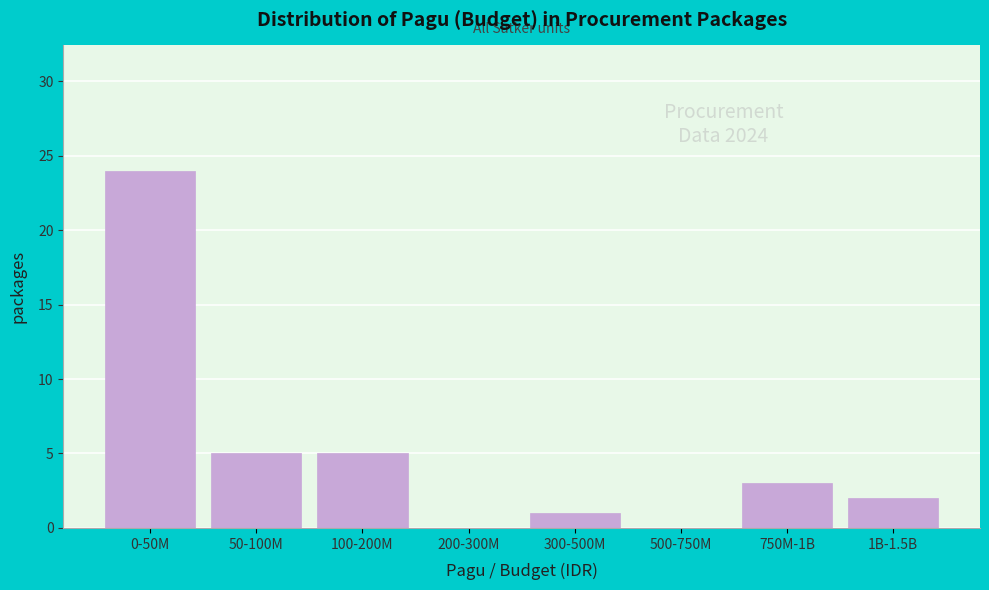

Reading left to right, transcribe all the data shown in this chart.

0-50M=24	50-100M=5	100-200M=5	200-300M=0	300-500M=1	500-750M=0	750M-1B=3	1B-1.5B=2